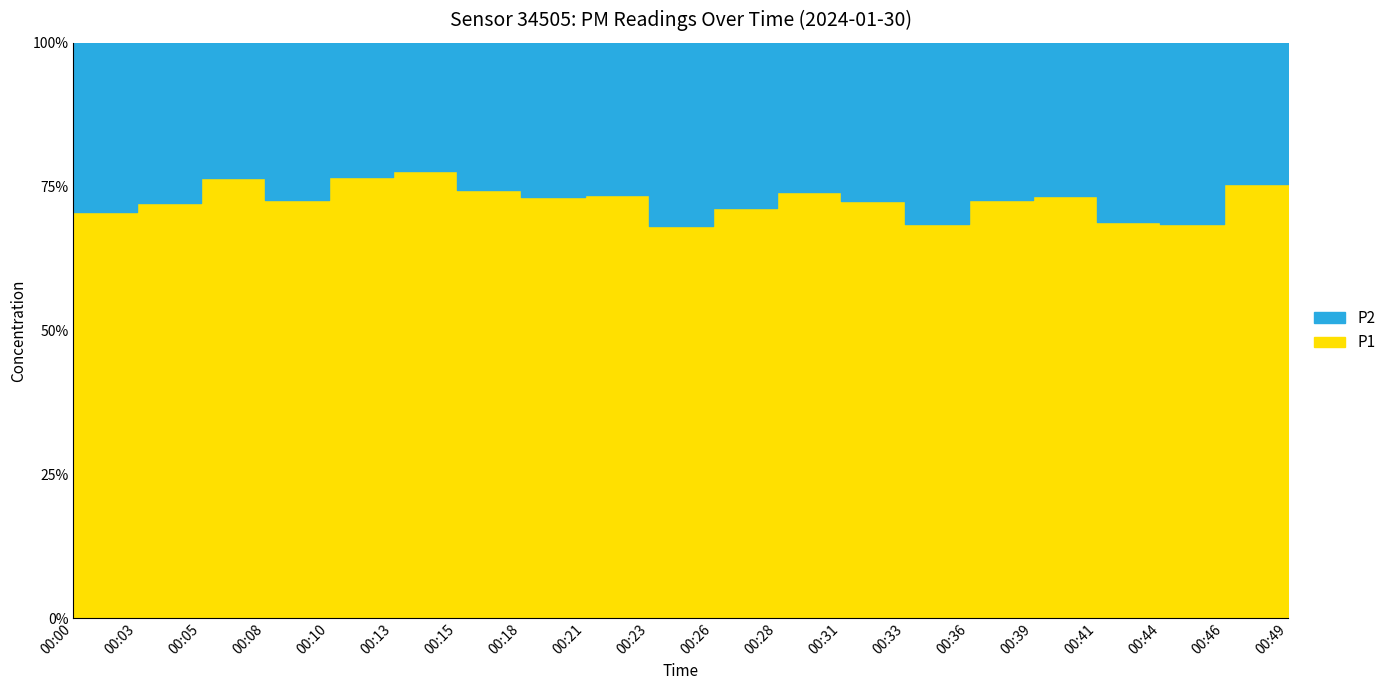

Which series has the largest total across all categories?

P1